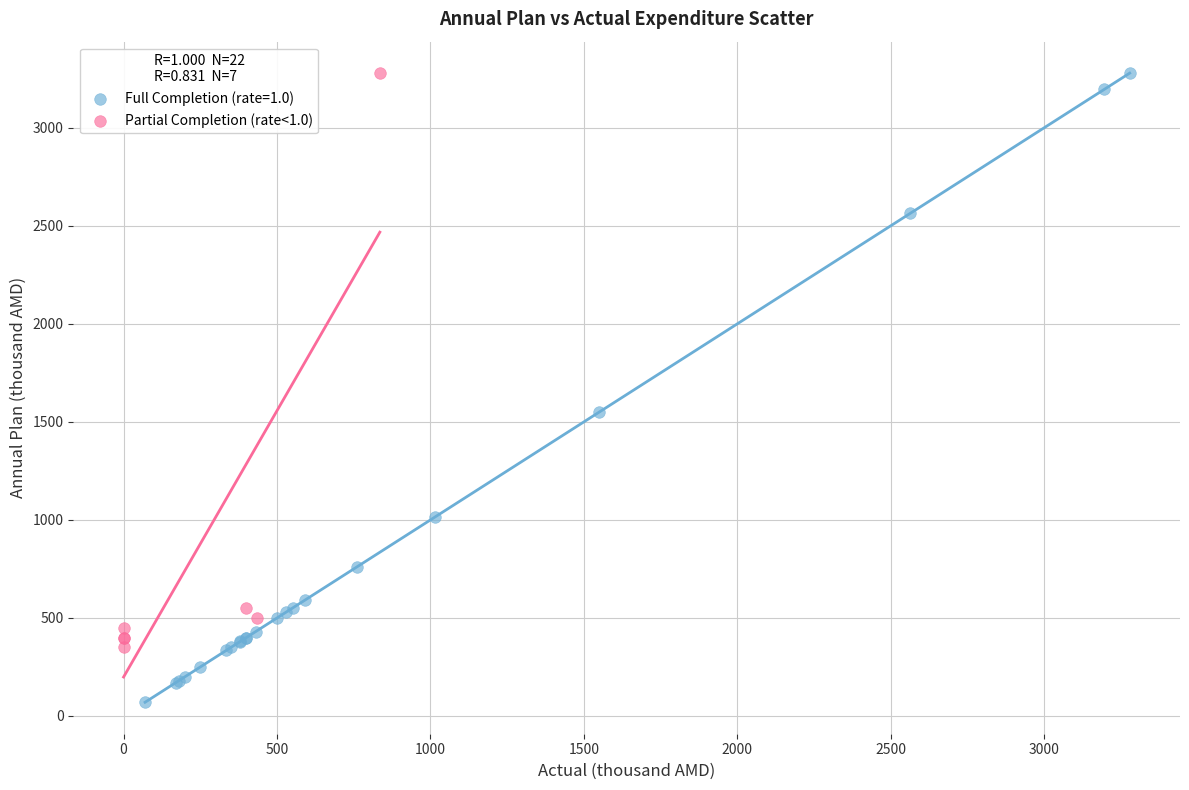

Which series reaches the minimum Y coordinate?

Full Completion (rate=1.0)